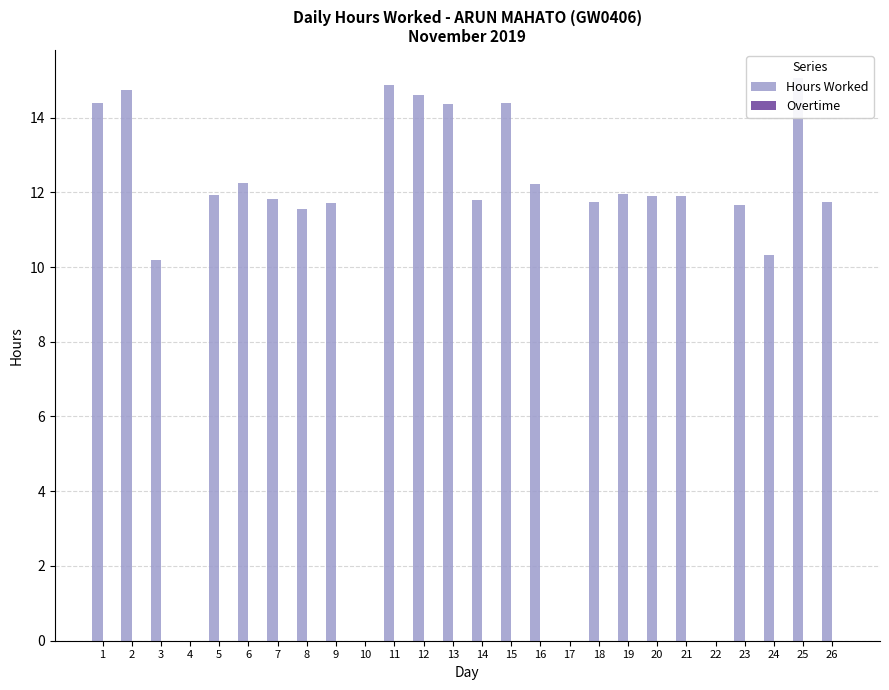

What are all the series names shown in the legend?

Hours Worked, Overtime